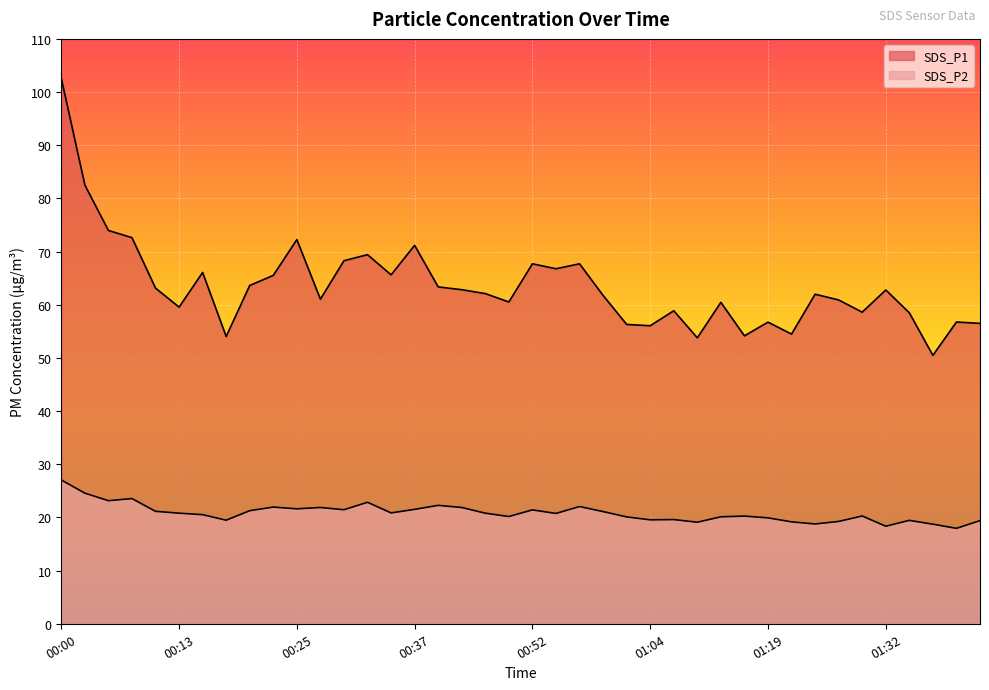

Where does the SDS_P2 series first go above 20?

00:00